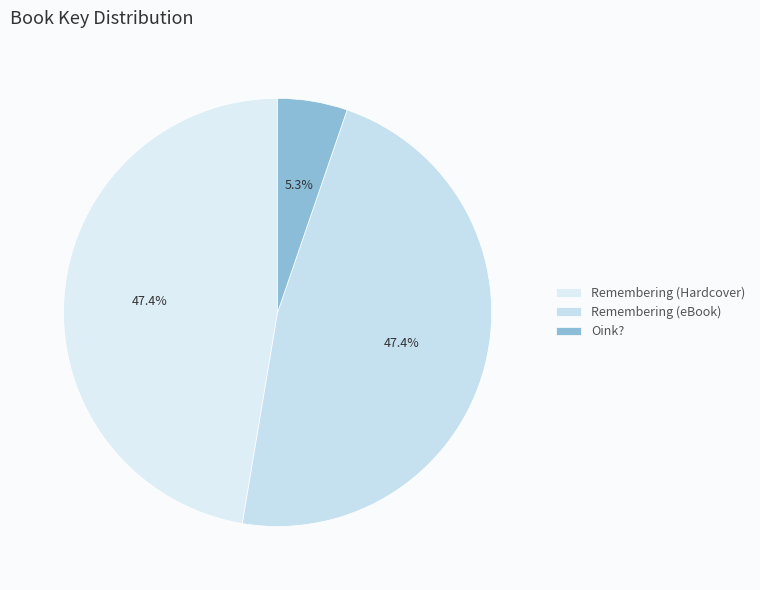

Count the number of slices in the pie.

3